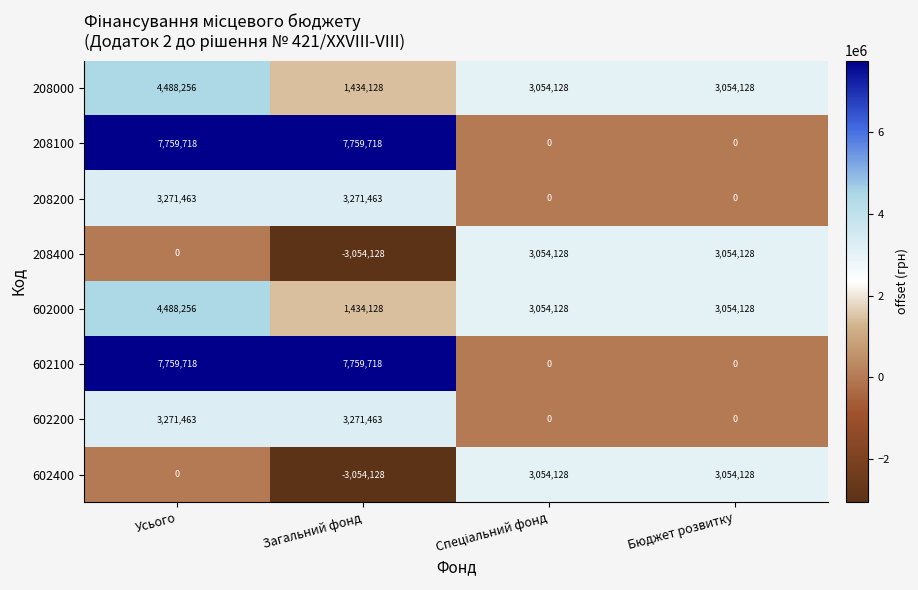

How many 602100 values are between 0 and 7759718?

4